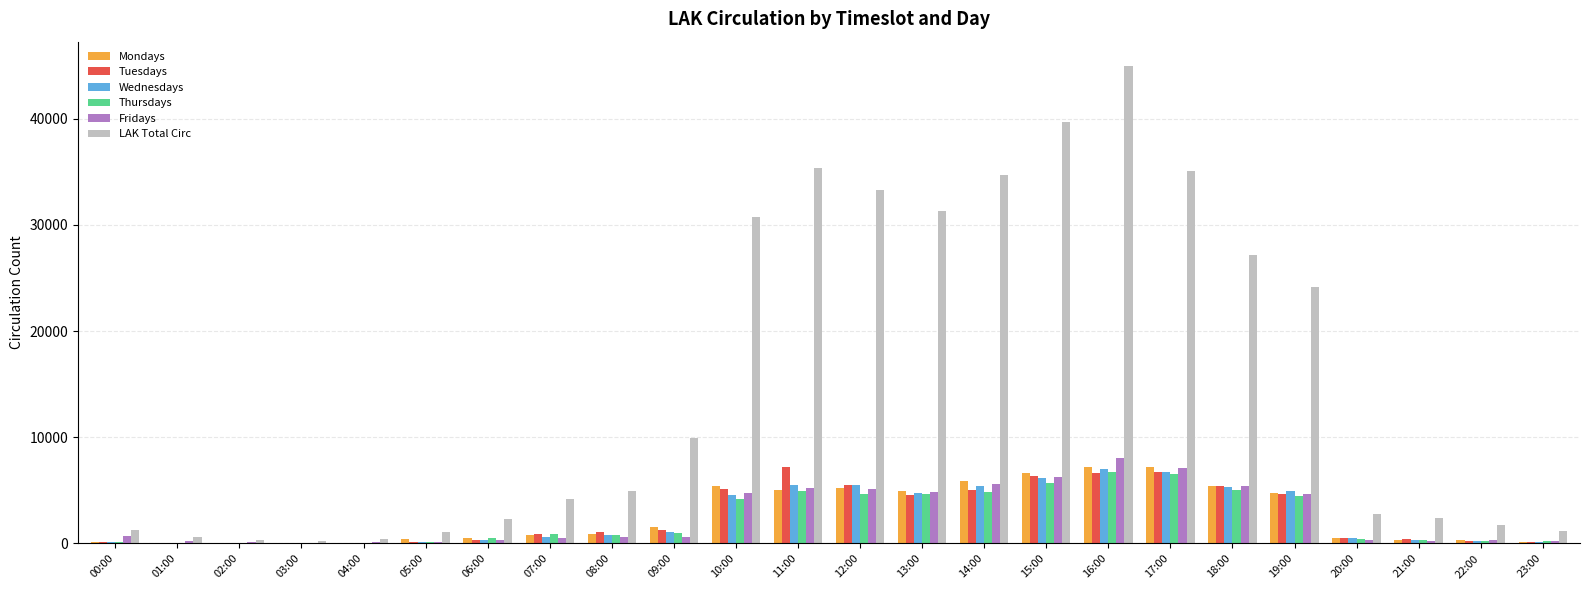

Count the number of data series in this chart.

6